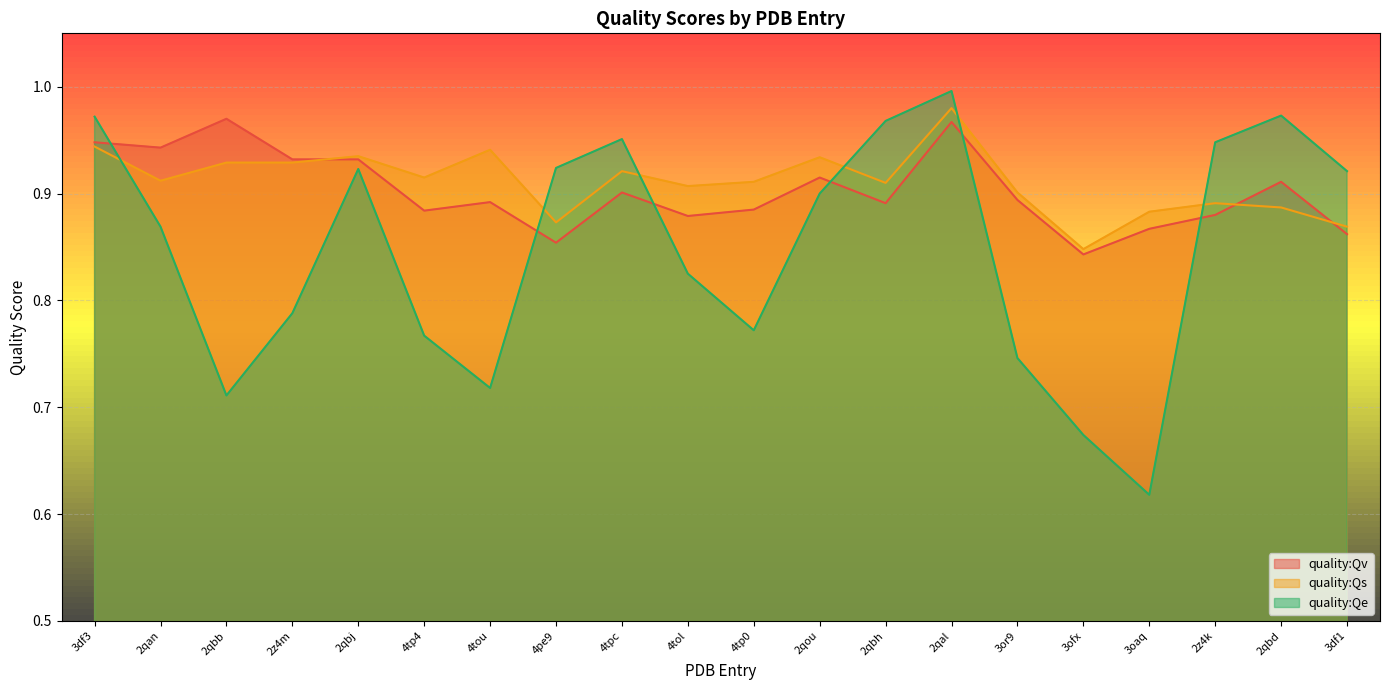

What is the minimum value shown in the chart?

0.6